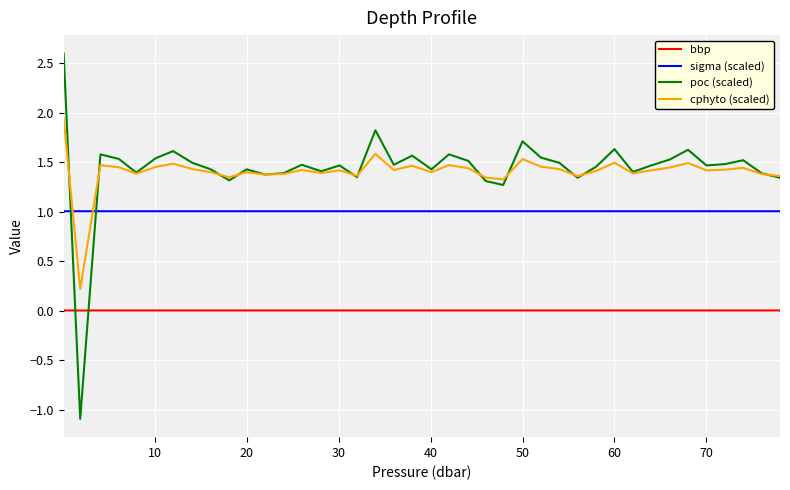

What are all the series names shown in the legend?

bbp, sigma (scaled), poc (scaled), cphyto (scaled)